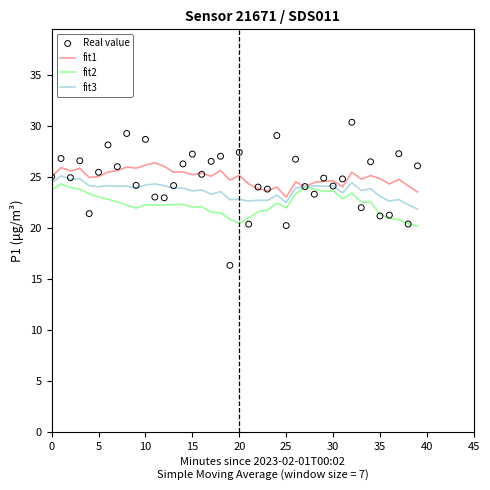

Which series contains the lowest Y value?

Real value